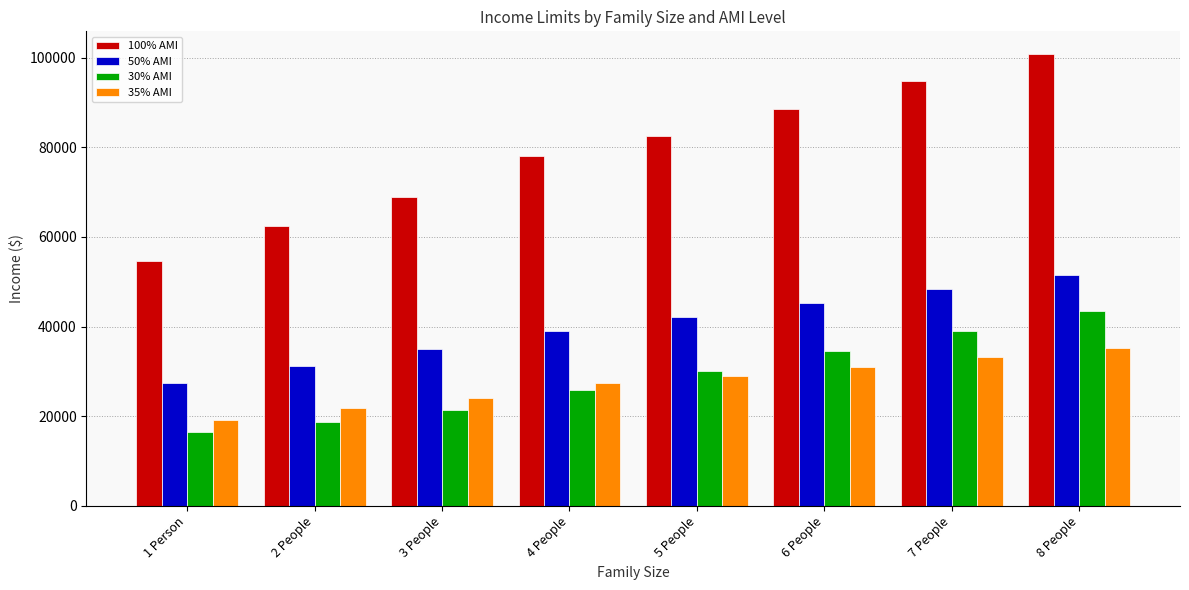

How many distinct data groups are displayed?

4